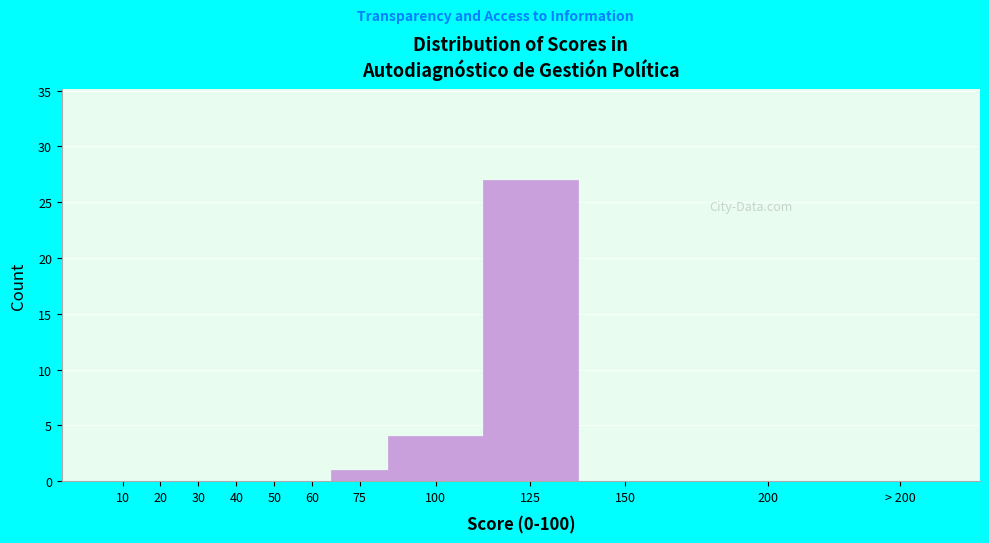

Reading left to right, extract all data points from this chart.

10=0	20=0	30=0	40=0	50=0	60=0	75=1	100=4	125=27	150=0	200=0	> 200=0